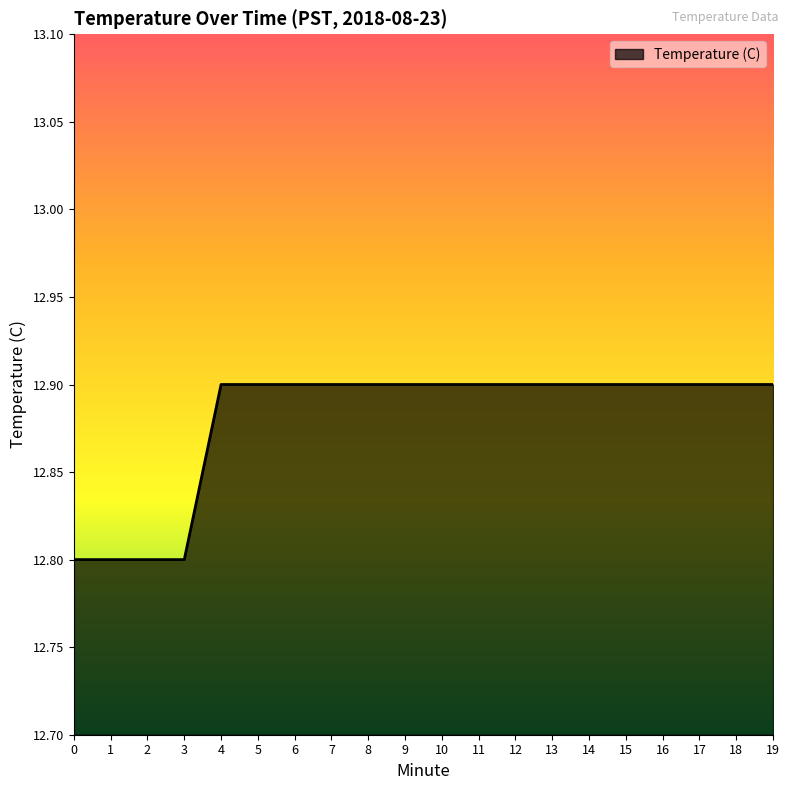

What is the smallest value displayed?

12.8